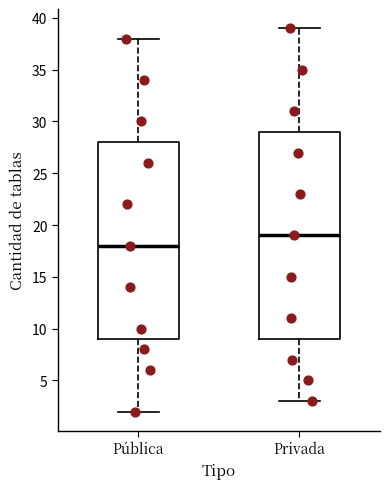

Reading left to right, transcribe this box plot: for each box, give where its median line is, the range the box spans, and where its two whiskers end, as read against the y-axis. The values are not printed on the chart, so give them approximately, as read against the axis.

Pública: median 18, box 9 to 28, whiskers 2 to 38
Privada: median 19, box 9 to 29, whiskers 3 to 39